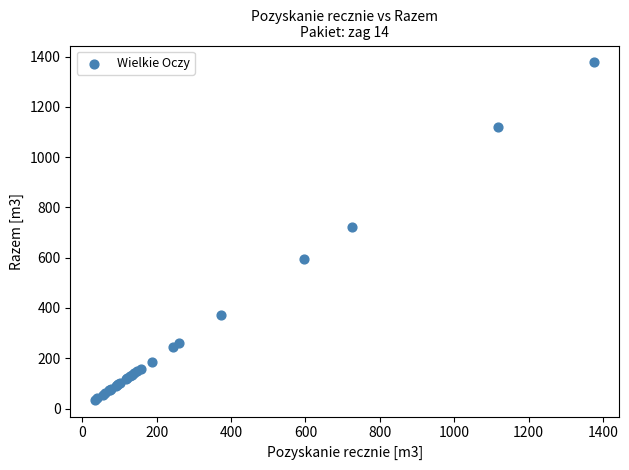

What Y value in the scatter plot is closest to 706?

724